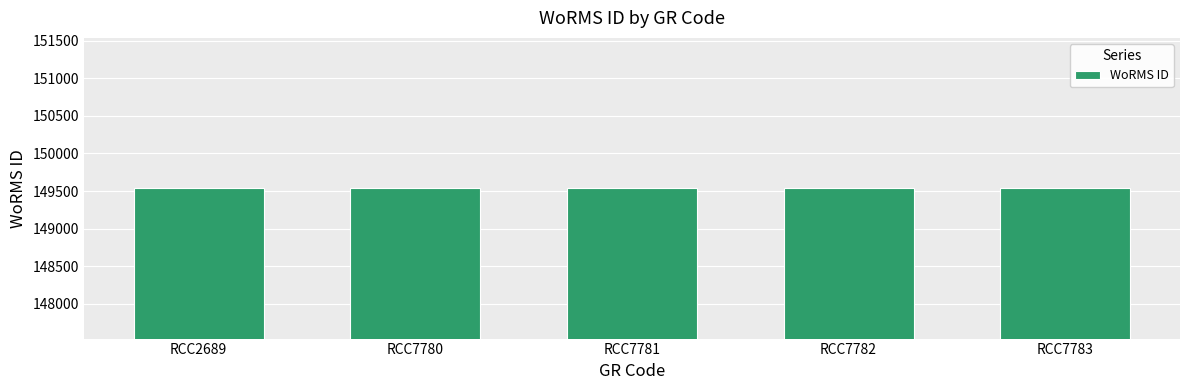

What is the difference between the second highest and minimum values?

1